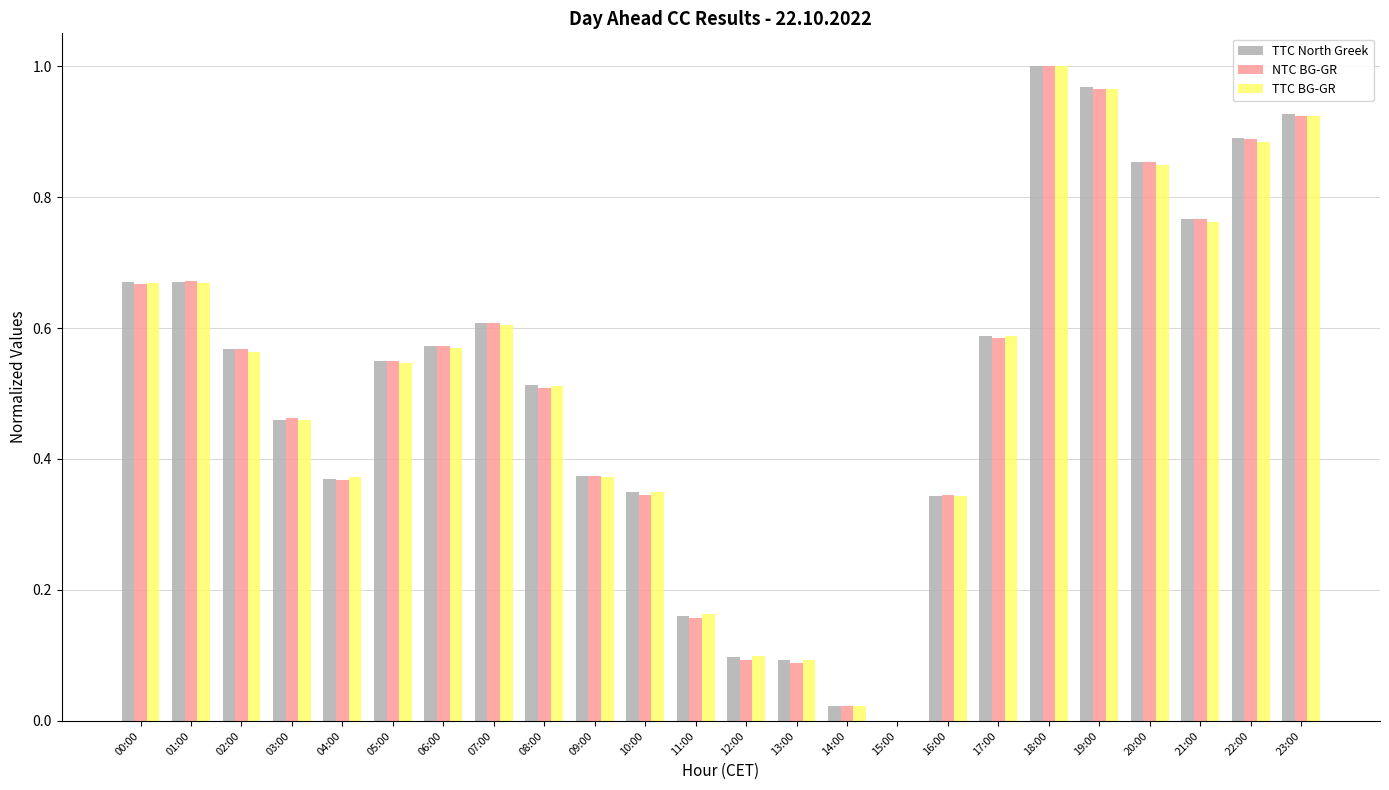

At which category is the sum across all series the highest?

18:00